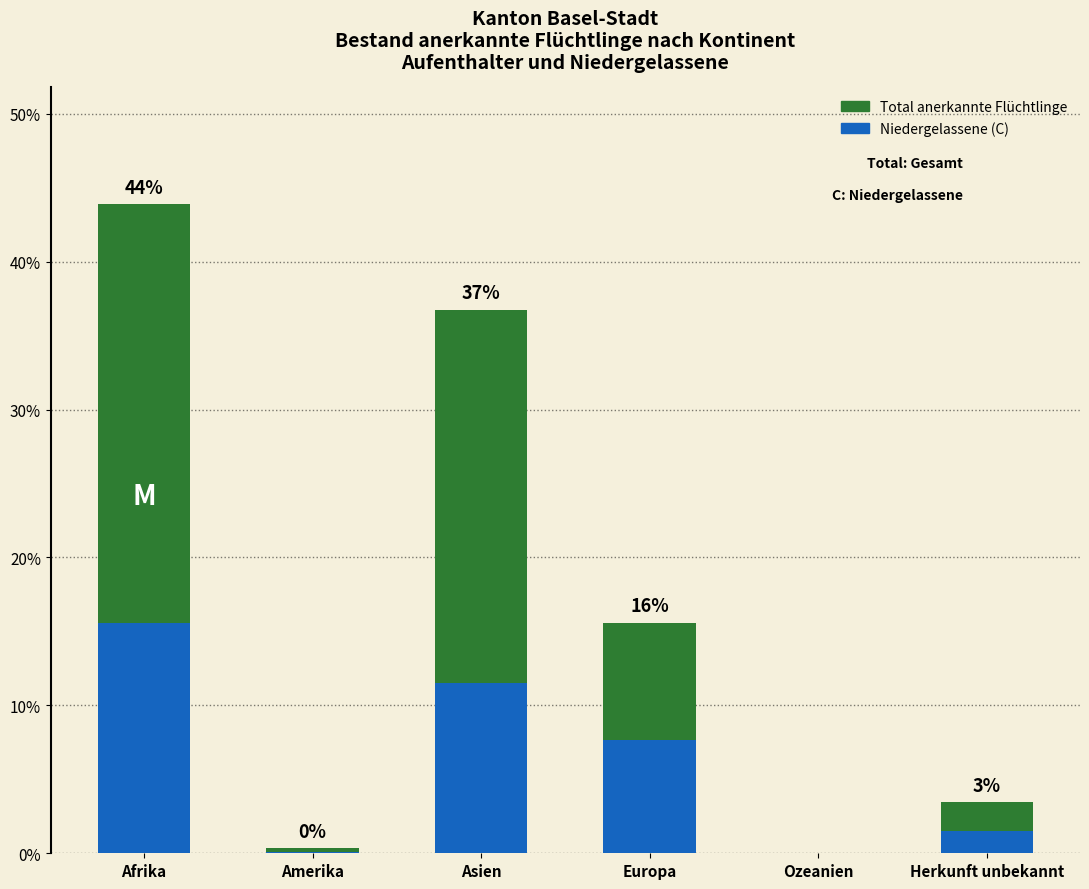

Between Amerika and Herkunft unbekannt, which series saw the biggest shift?

Total anerkannte Flüchtlinge